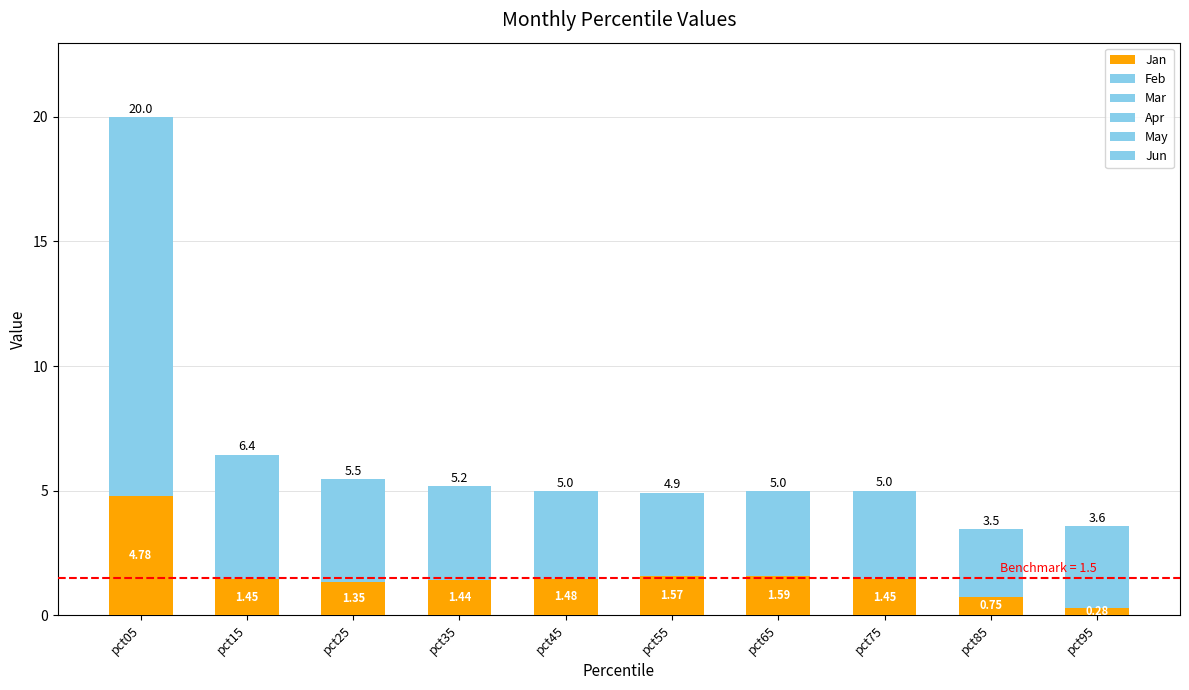

How many data points does each series have?

10